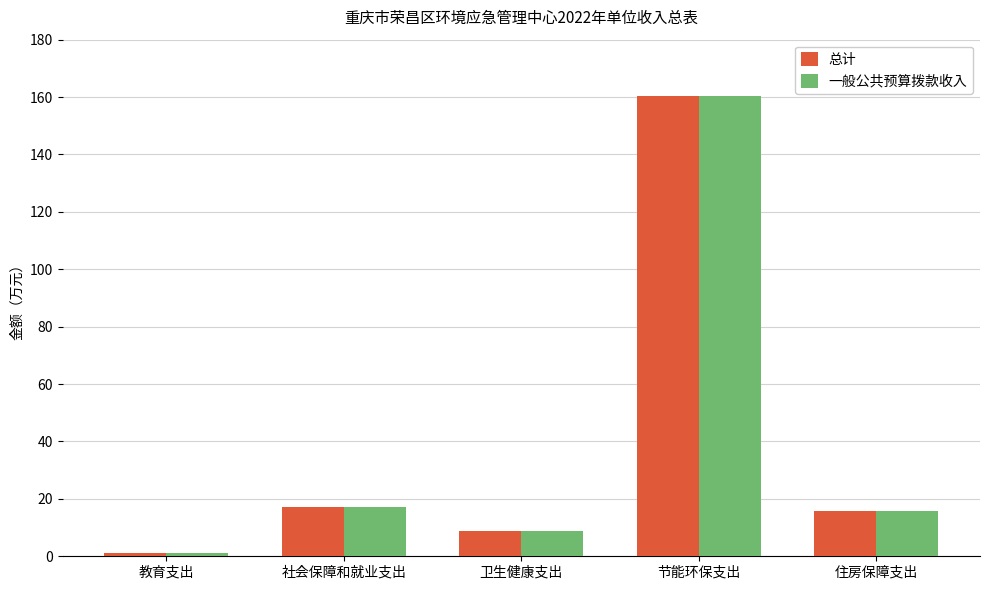

What is the value of the 总计 bar at the 2nd from the left?

17.3